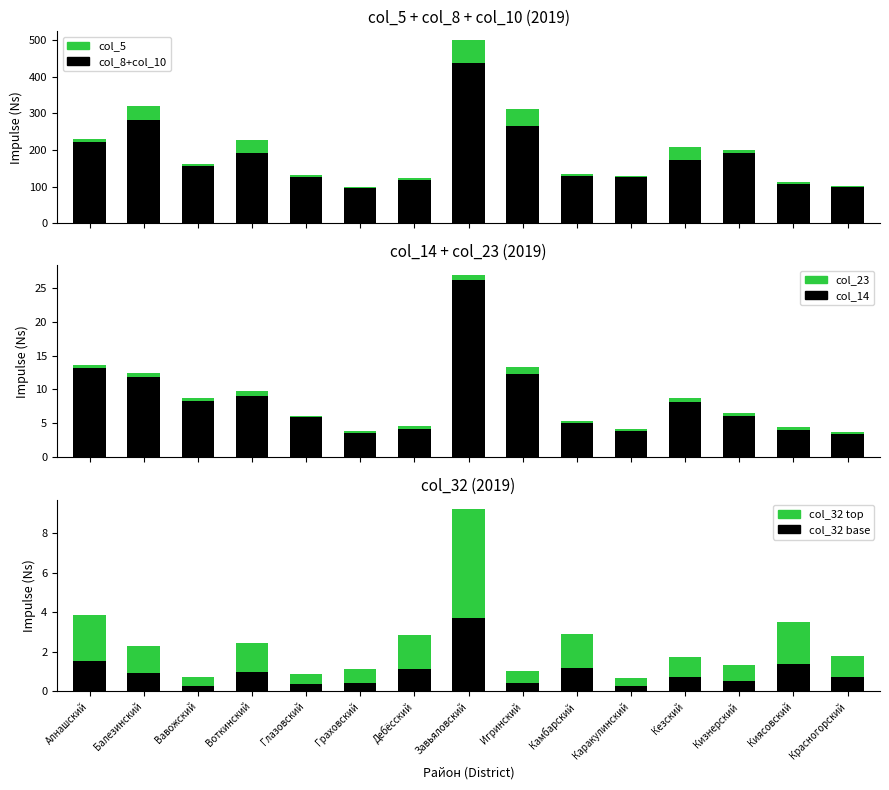

At which category is the sum across all series the highest?

Завьяловский